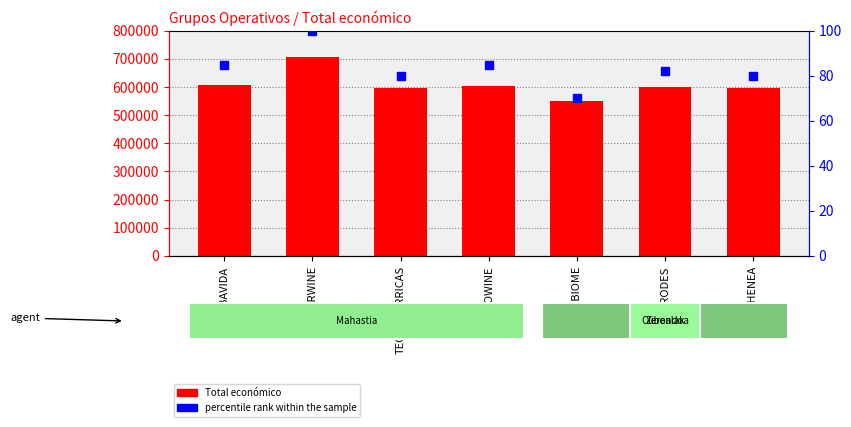

Is it true that percentile rank within the sample equals 70.0 at OLIVEBIOME?

True